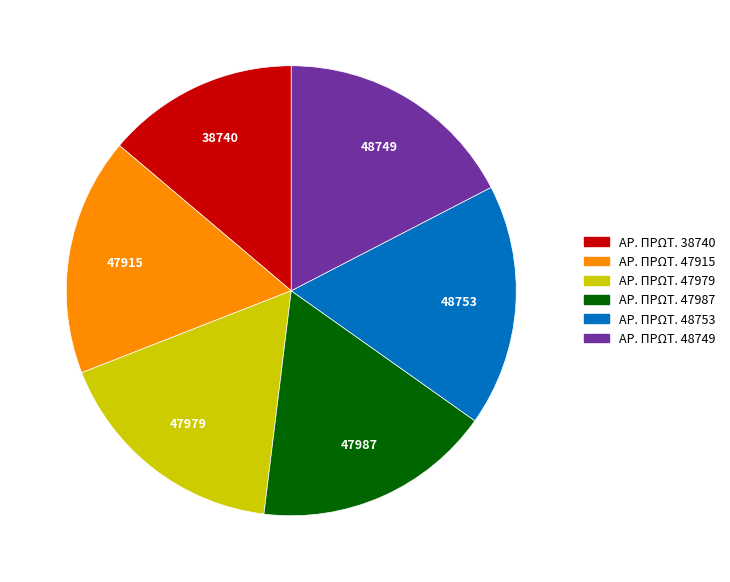

What is the ratio of the value at ΑΡ. ΠΡΩΤ. 47915 to the value at ΑΡ. ΠΡΩΤ. 48753?

1.0